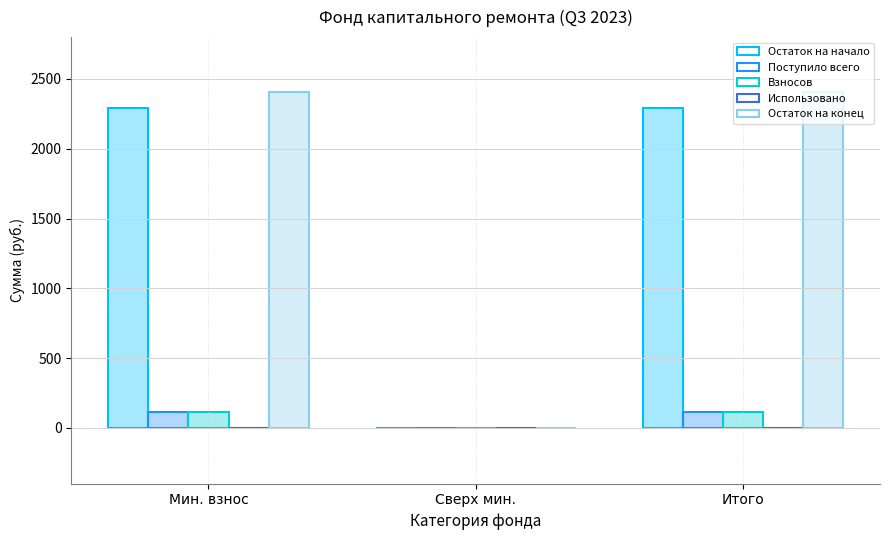

Is the value of Поступило всего at Сверх мин. greater than the value of Остаток на конец at Сверх мин.?

No